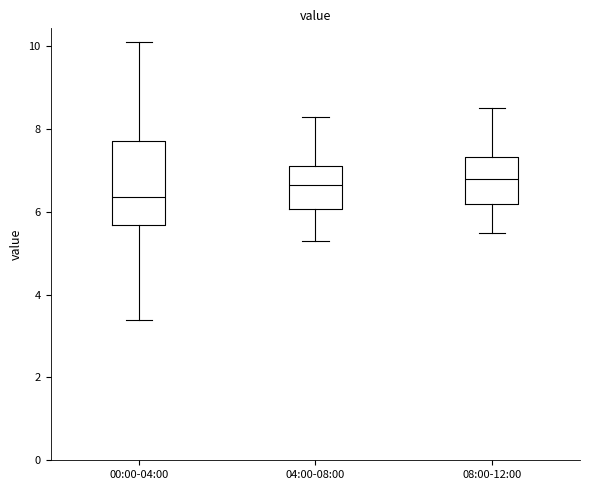

Which box is the tallest, from its lower edge to its upper edge?

00:00-04:00